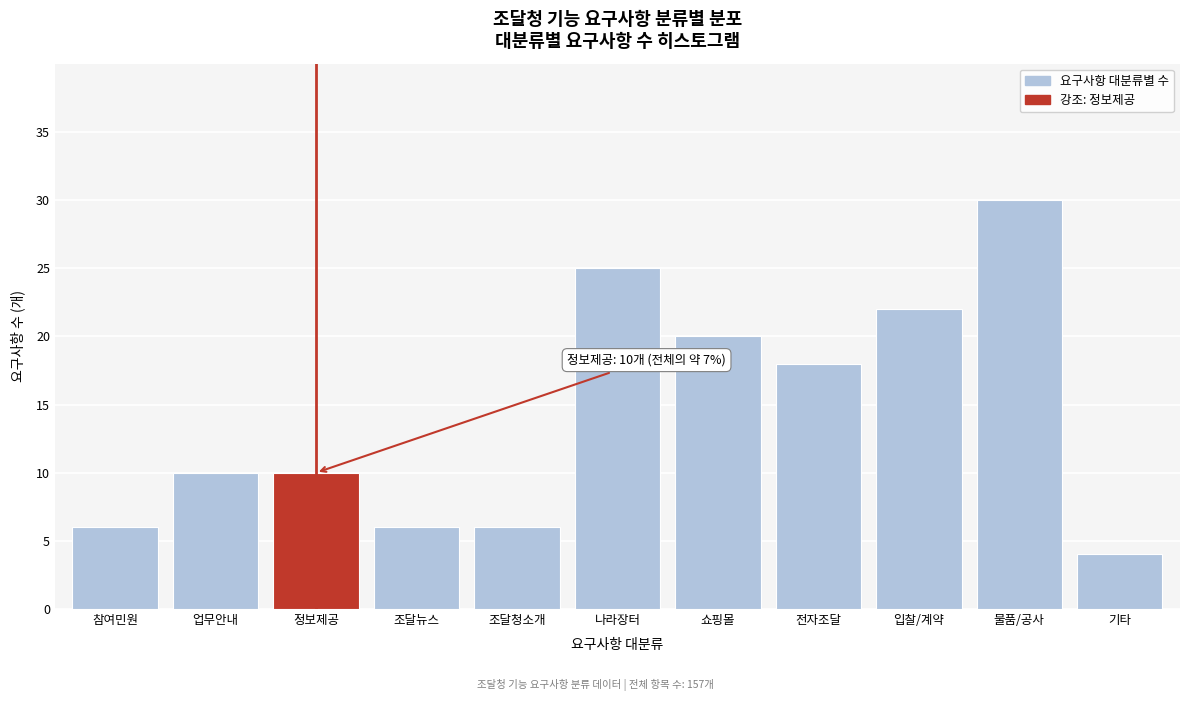

Reading left to right, extract all data points from this chart.

참여민원=6	업무안내=10	정보제공=10	조달뉴스=6	조달청소개=6	나라장터=25	쇼핑몰=20	전자조달=18	입찰/계약=22	물품/공사=30	기타=4